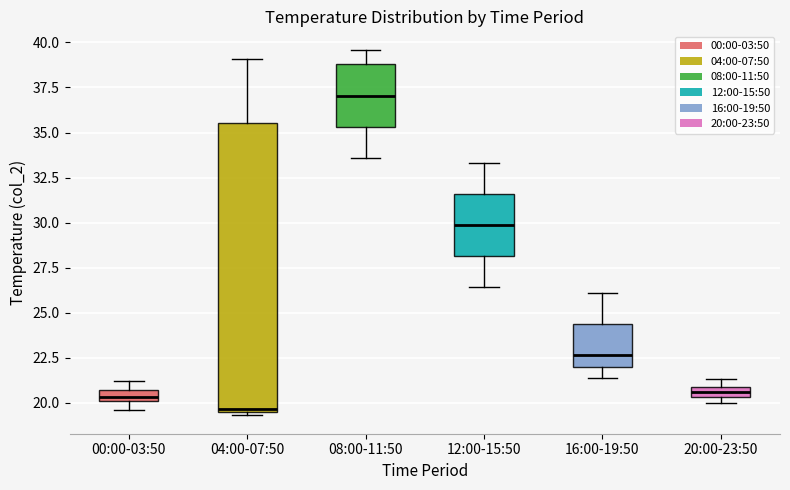

Where is the upper edge of the box for 12:00-15:50 on the y-axis? The values are not printed on the chart, so give them approximately, as read against the axis.

31.5